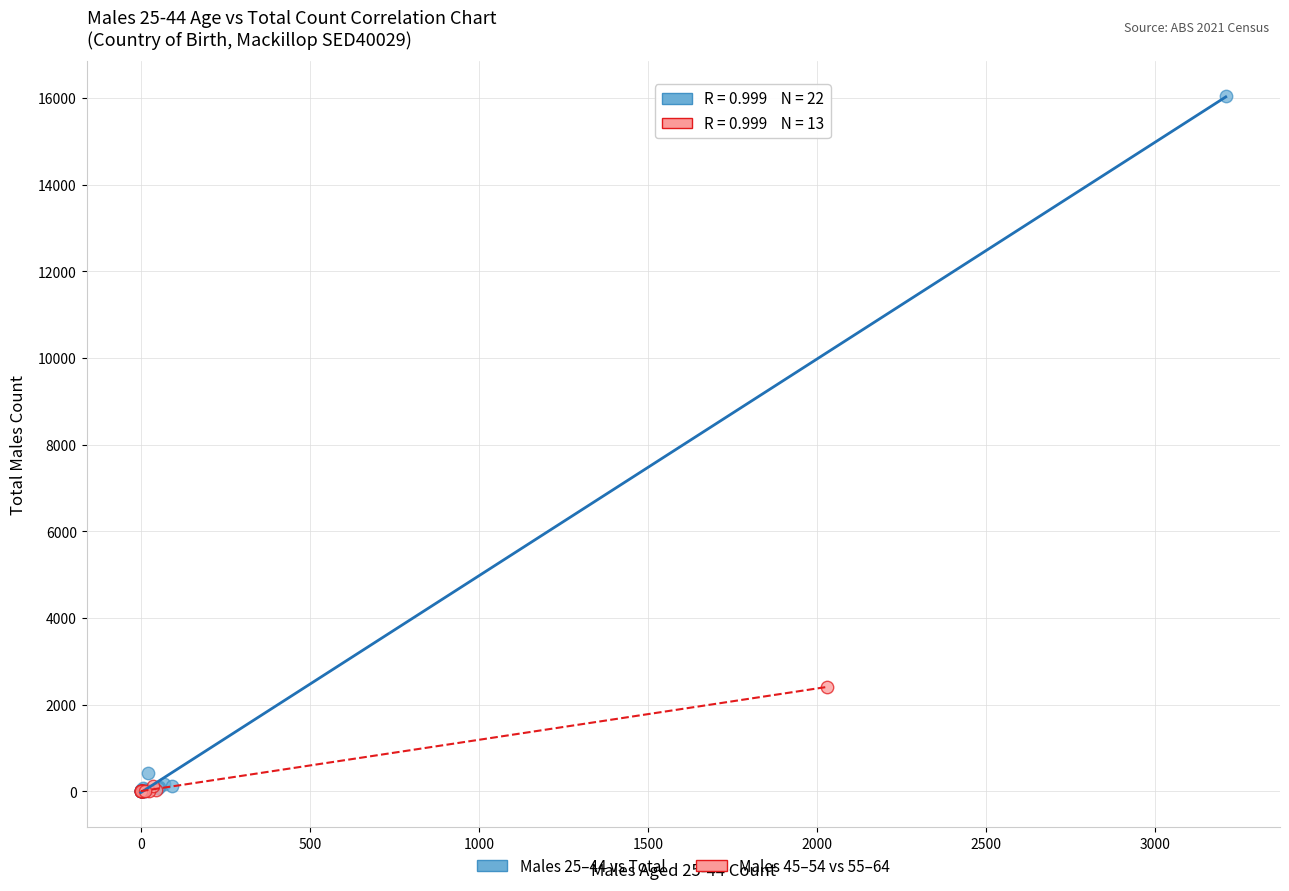

Which series reaches the maximum Y coordinate?

Males 25–44 vs Total